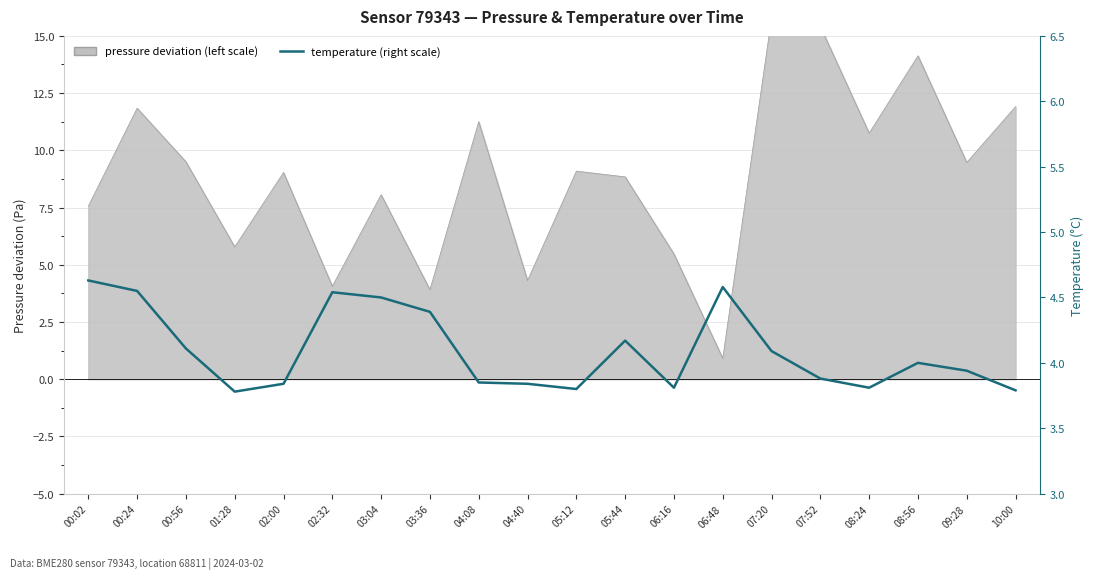

What is the average value?

4.1